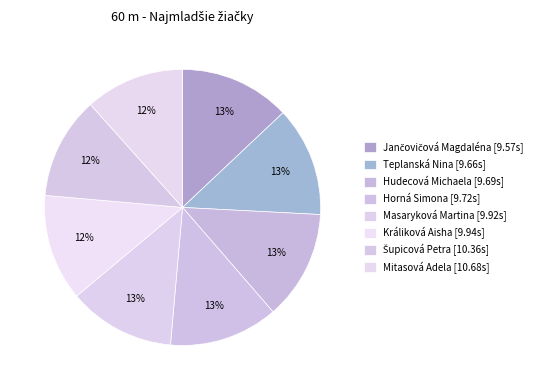

How many slices are in this pie chart?

8